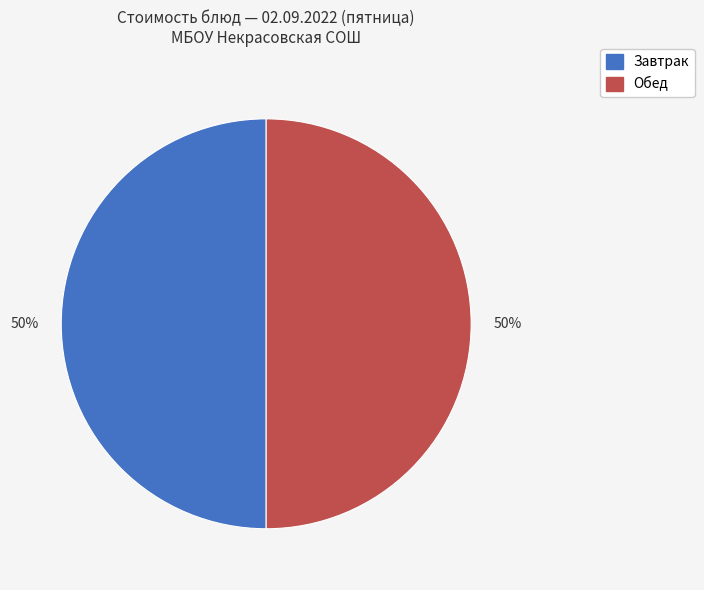

To the nearest percent, what is the average slice percentage?

50%